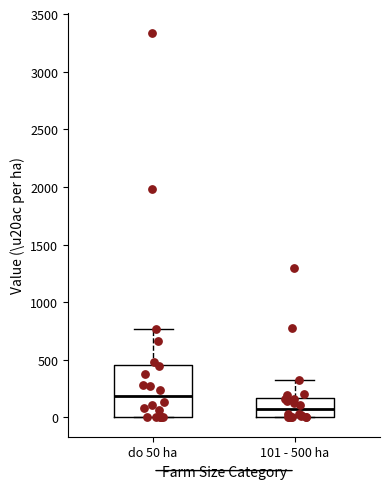

Where does the upper whisker of the box for 101 - 500 ha end on the y-axis? The values are not printed on the chart, so give them approximately, as read against the axis.

300